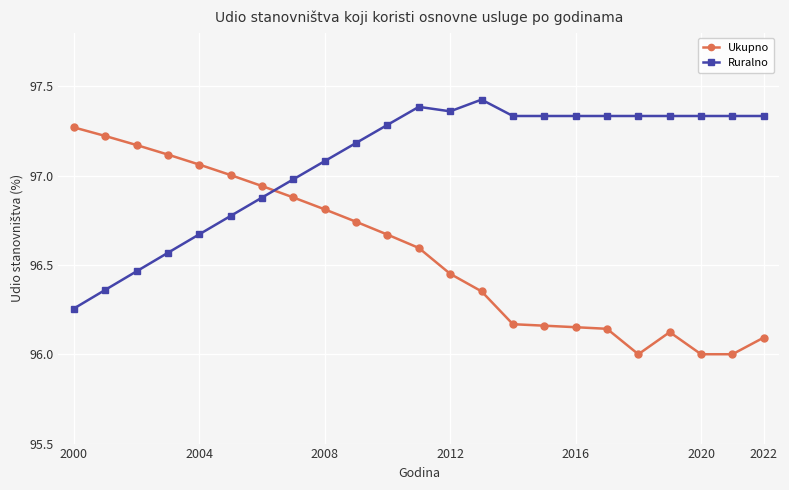

Which series has the largest range (max minus min)?

Ukupno